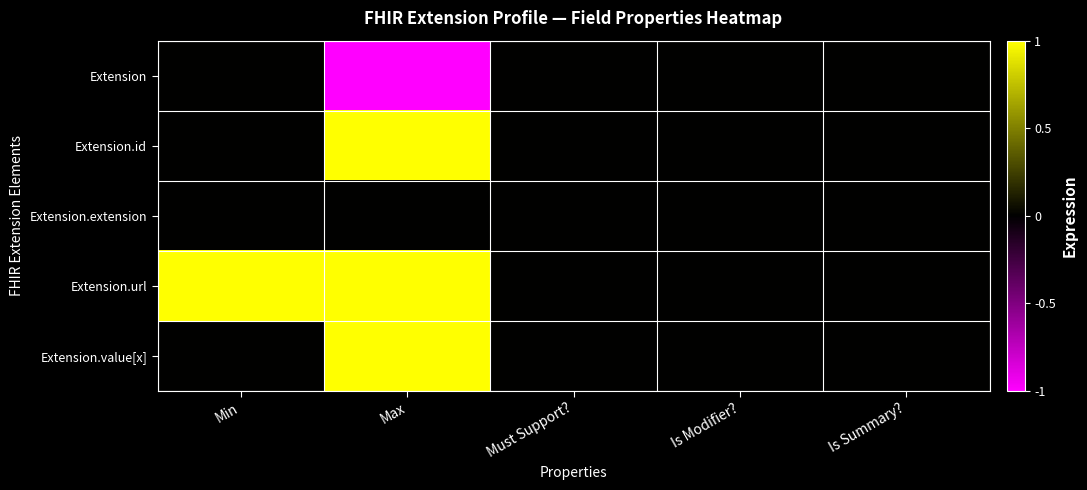

At how many categories does at least one series exceed 0?

2